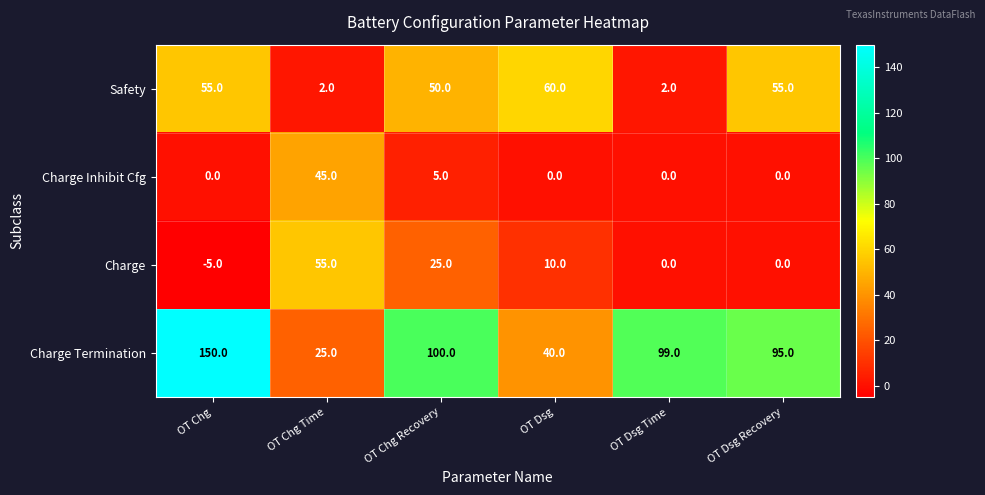

Rank the series at OT Chg from lowest to highest value.

Charge, Charge Inhibit Cfg, Safety, Charge Termination